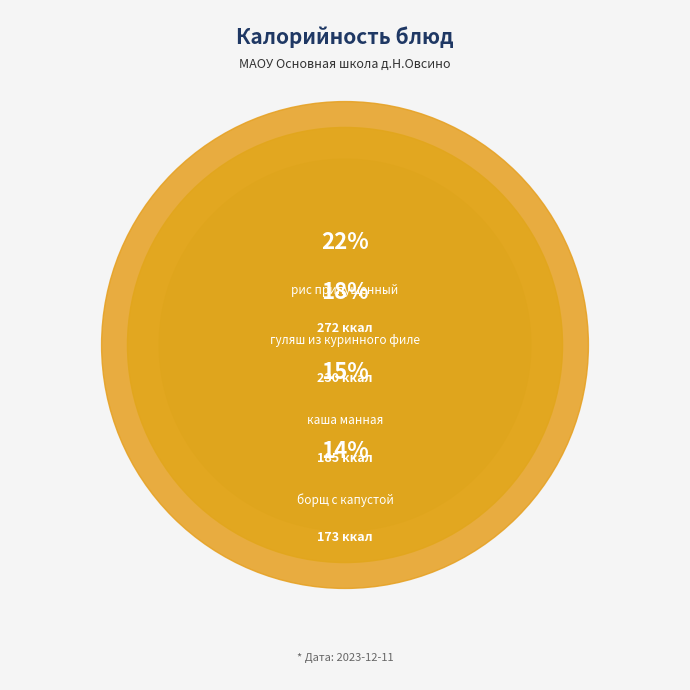

Is there any slice that represents more than half of the pie?

No